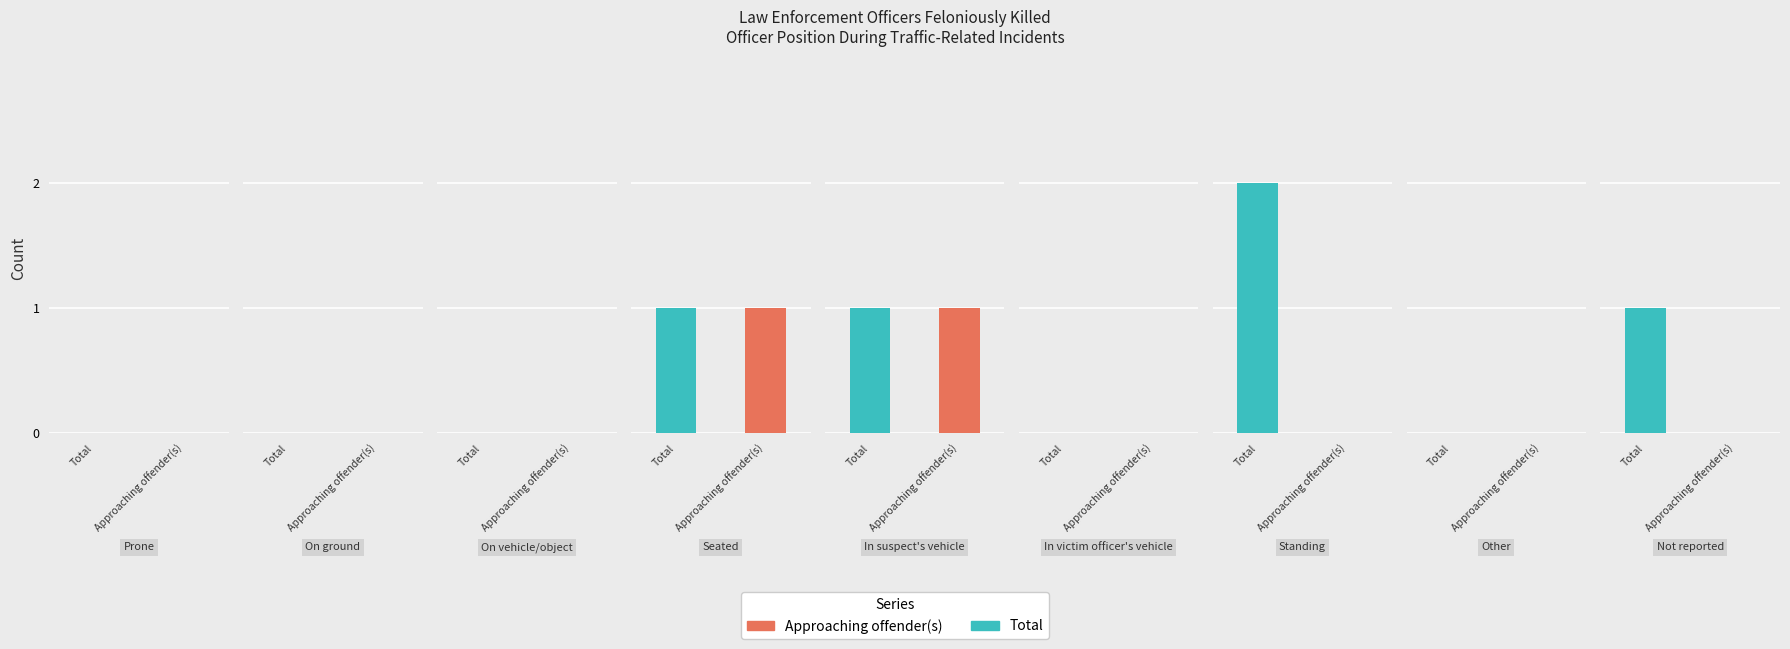

What is the total value across all series at In suspect's vehicle?

2